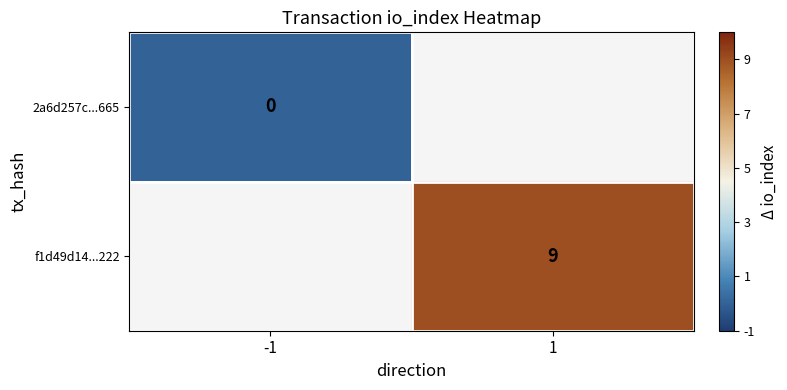

The f1d49d14...222 series shows 6 at 1. True or false?

False